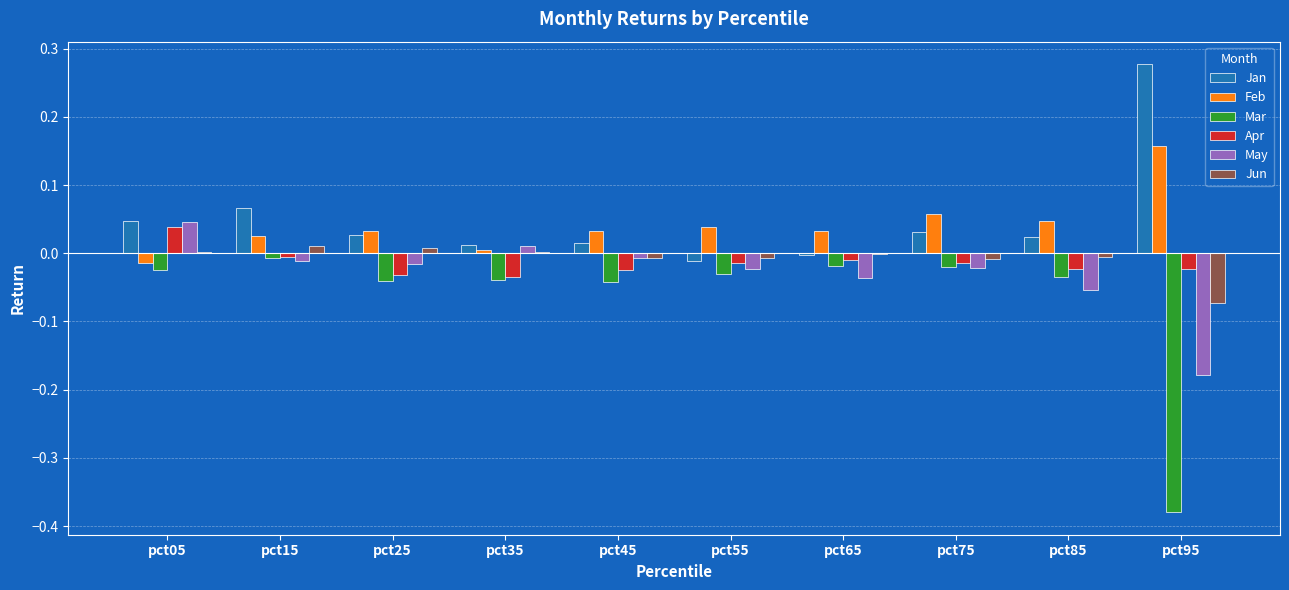

The value of Feb at pct15 is 0.0. True or false?

True